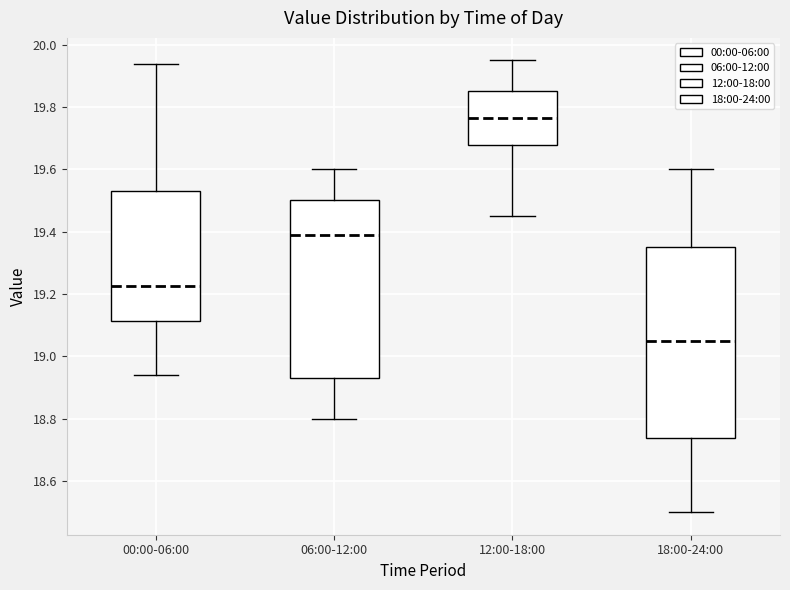

Which box is the tallest, from its lower edge to its upper edge?

18:00-24:00